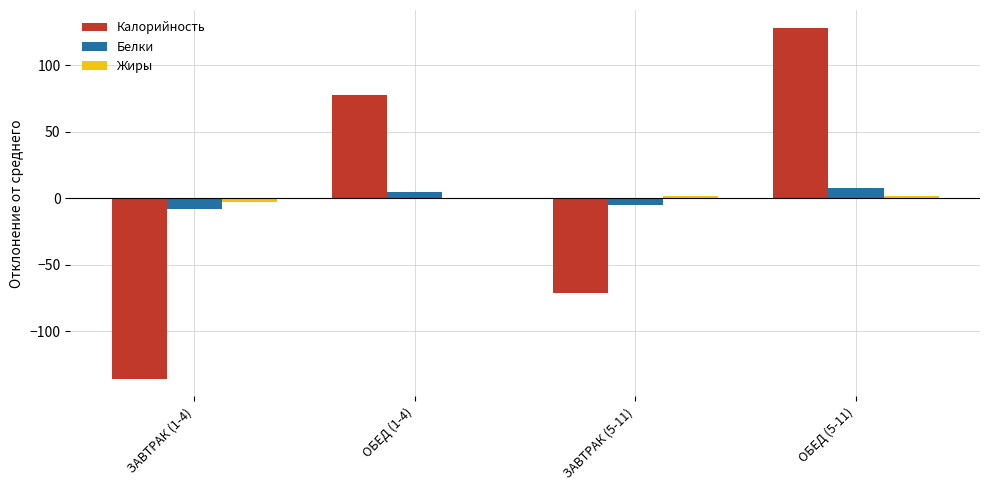

Does the chart contain stacked bars?

No